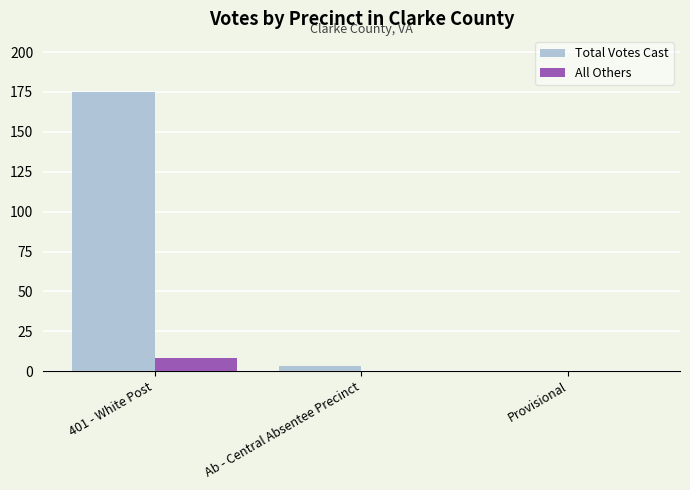

Which series has the largest total across all categories?

Total Votes Cast